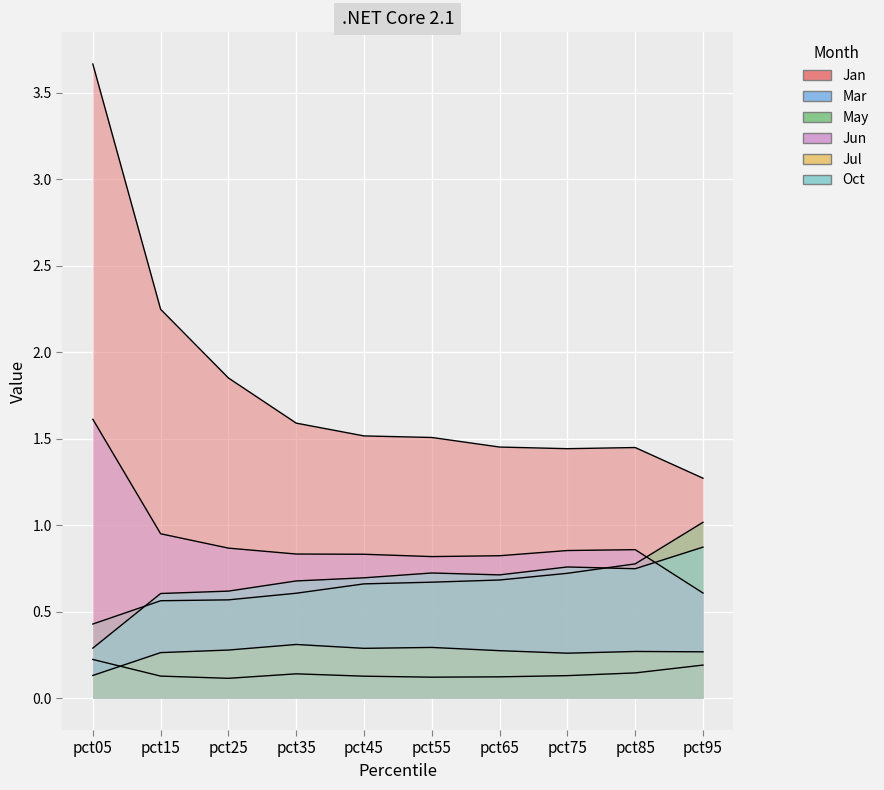

Which has a higher value, pct05 or pct25?

pct05